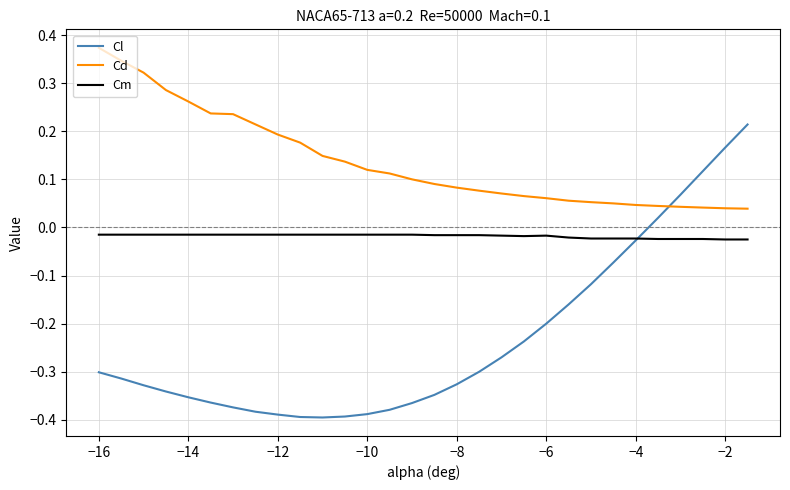

Rank the series by their maximum value, from highest to lowest.

Cd, Cl, Cm